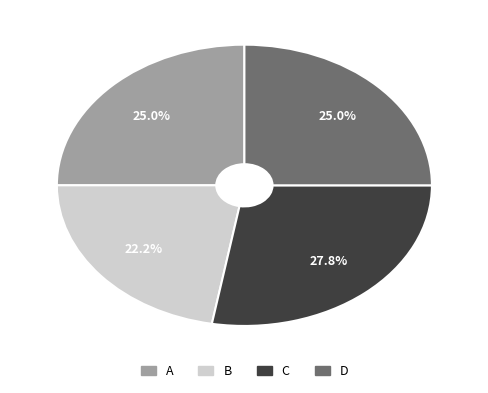

Does B represent more than half of the total?

No